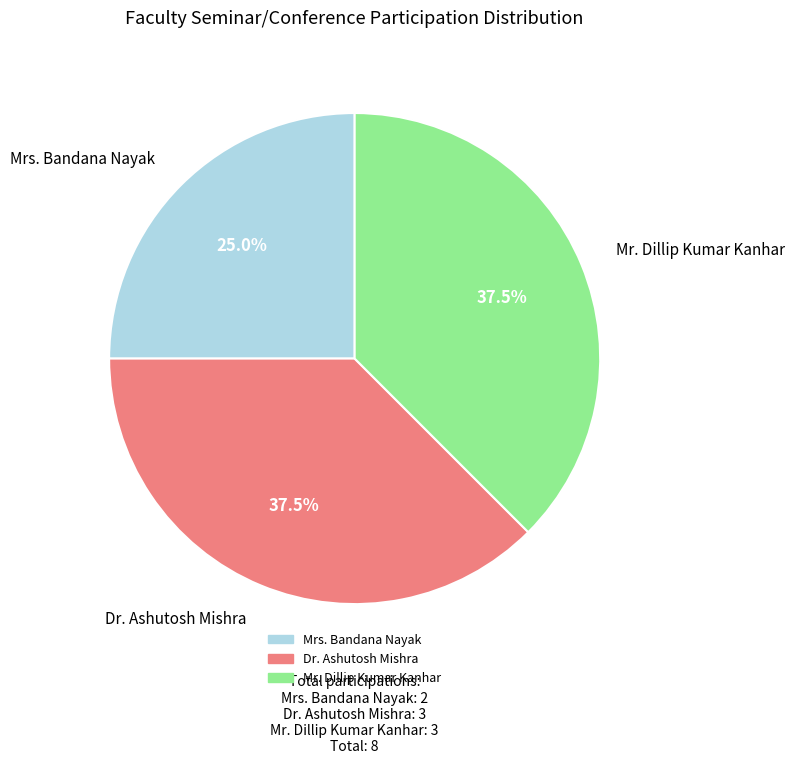

What percentage is the Mrs. Bandana Nayak slice, to the nearest percent?

25%